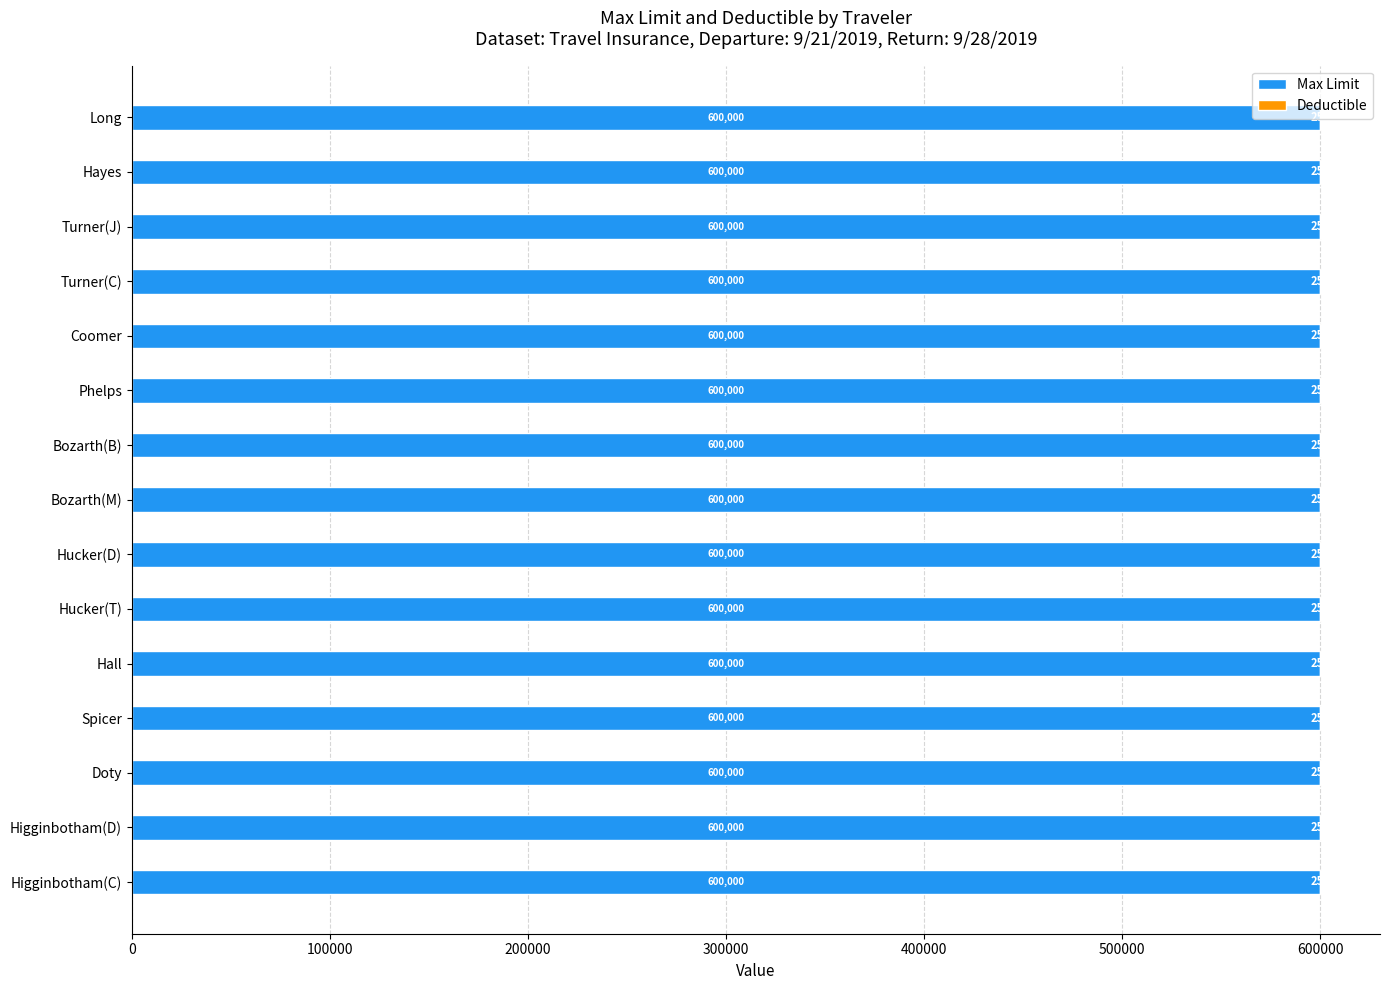

Read the Max Limit value at Higginbotham(C).

600000